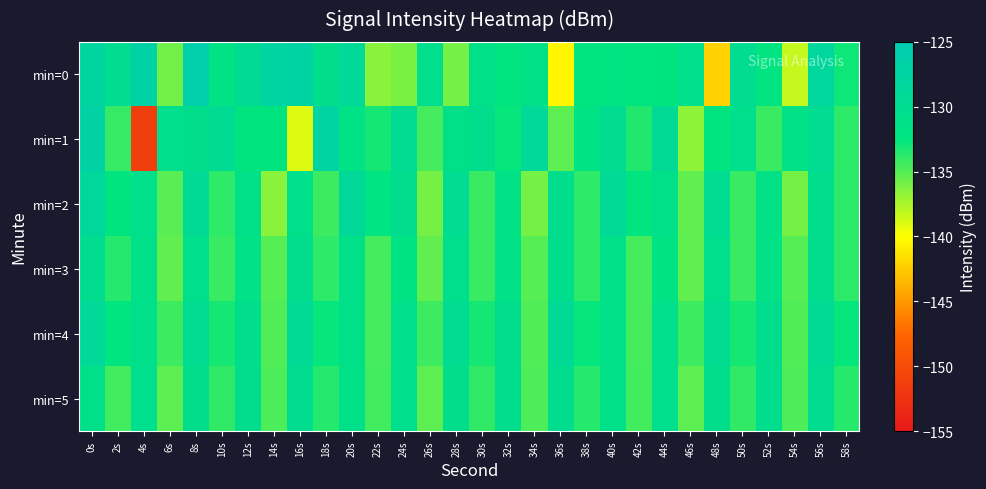

Which series changed the most between 12s and 38s?

min=5